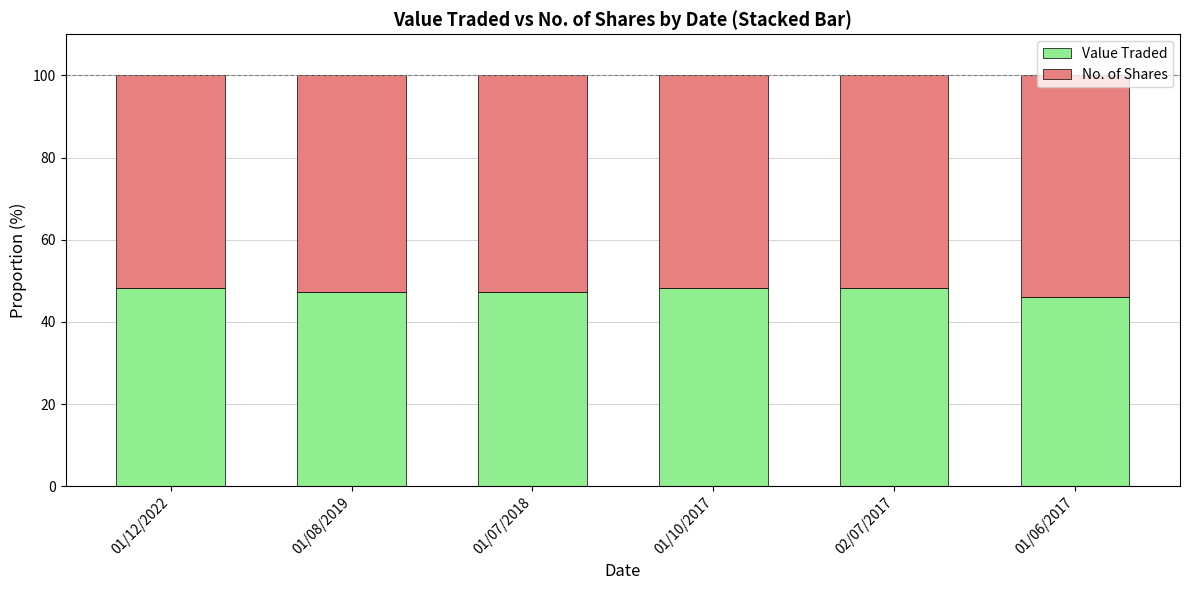

Is it true that Value Traded equals 74.4 at 01/10/2017?

False